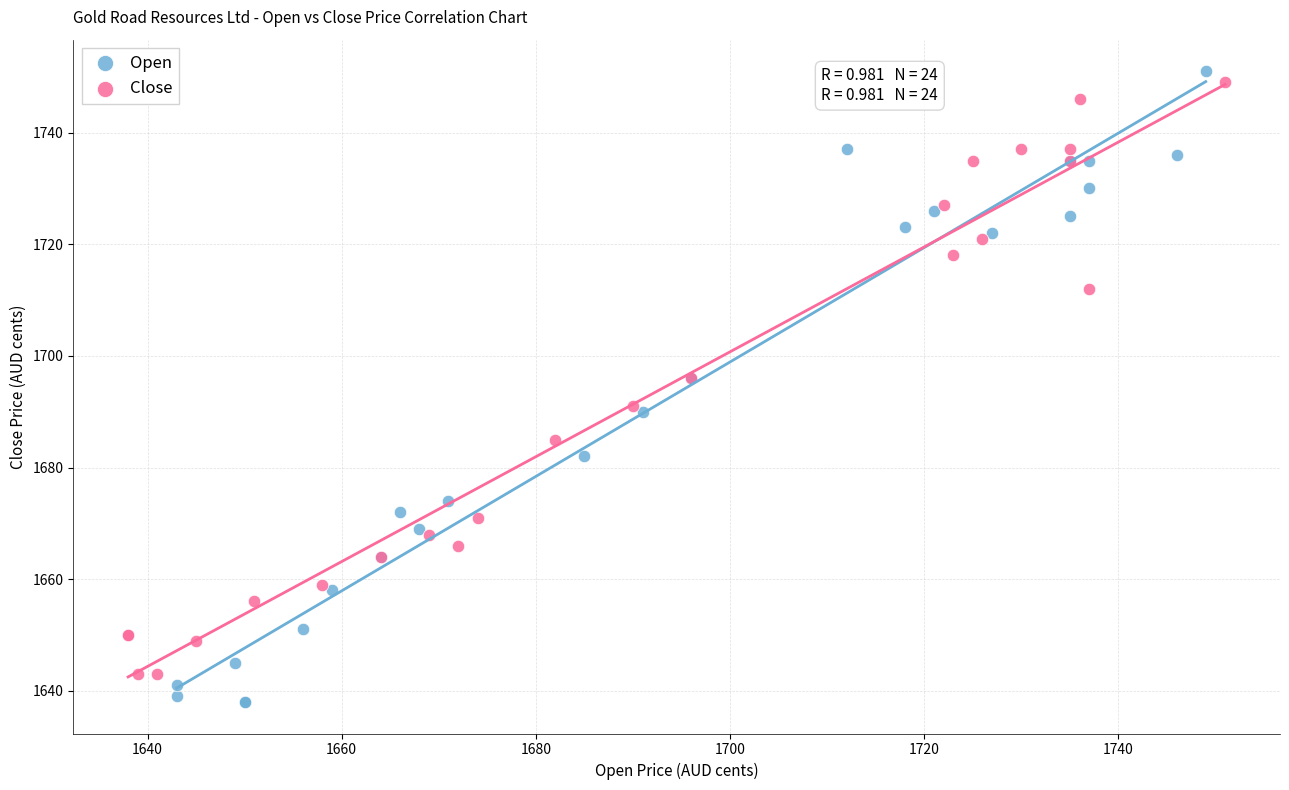

What are all the series names shown in the legend?

Open, Close